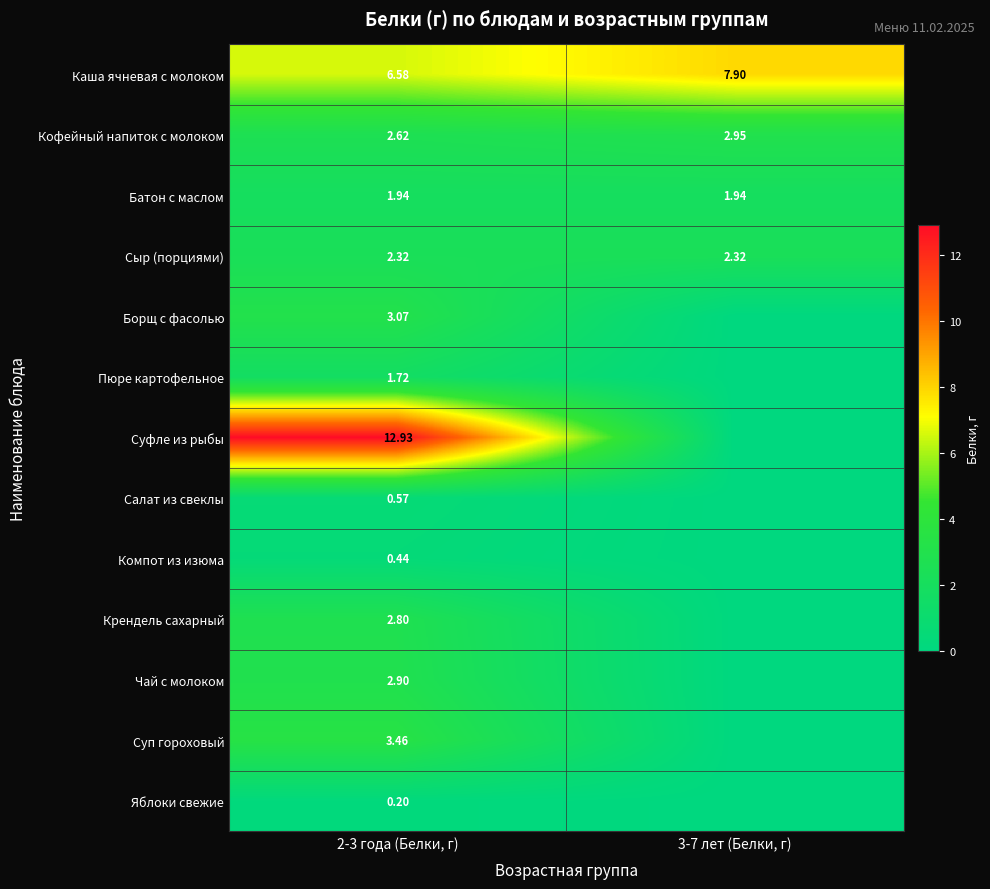

Rank the categories by Батон с маслом value from highest to lowest.

2-3 года (Белки, г), 3-7 лет (Белки, г)